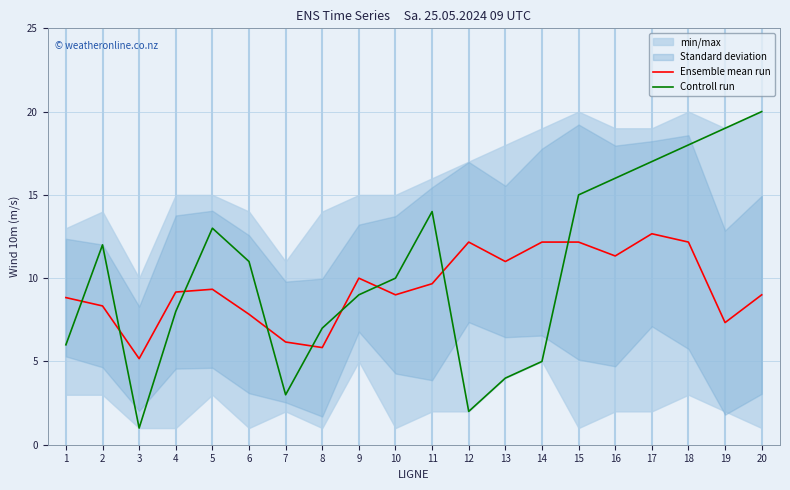

List the labels in order of Ensemble mean run value, largest first.

17, 12, 14, 15, 18, 16, 13, 9, 11, 5, 4, 10, 20, 1, 2, 6, 19, 7, 8, 3